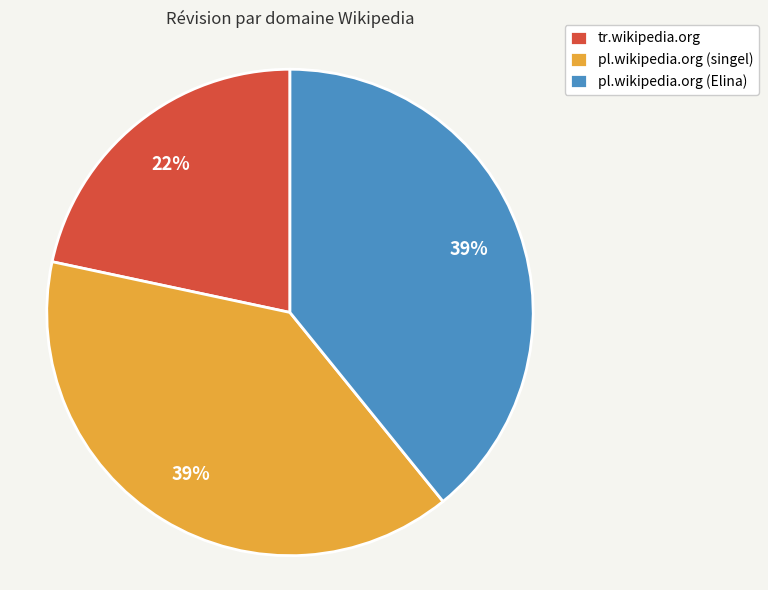

To the nearest percent, what is the average slice percentage?

33%